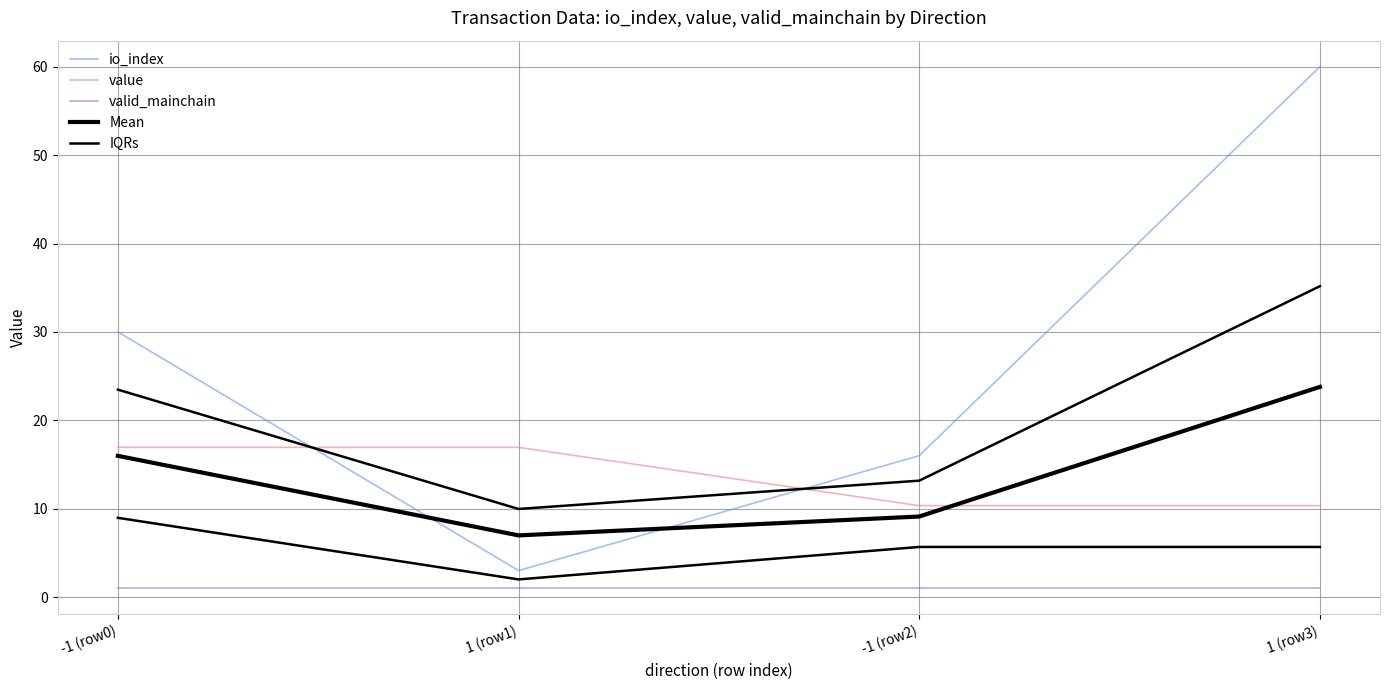

Which series has the largest total across all categories?

io_index